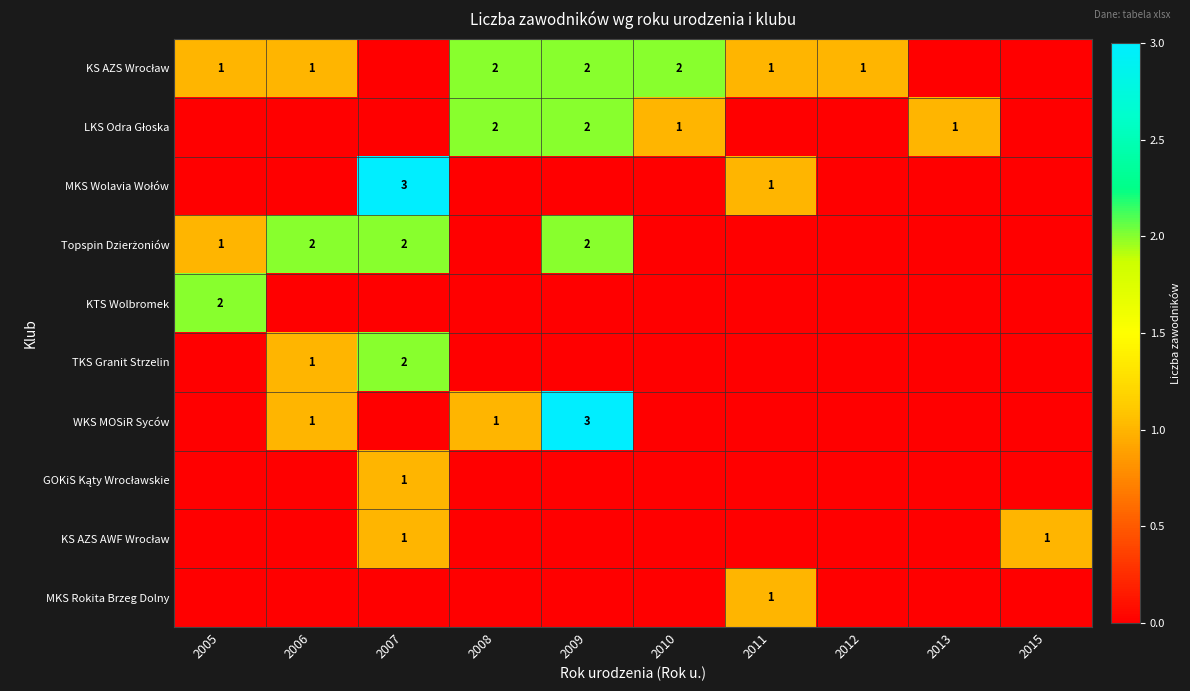

What is the sum of all MKS Rokita Brzeg Dolny values?

1